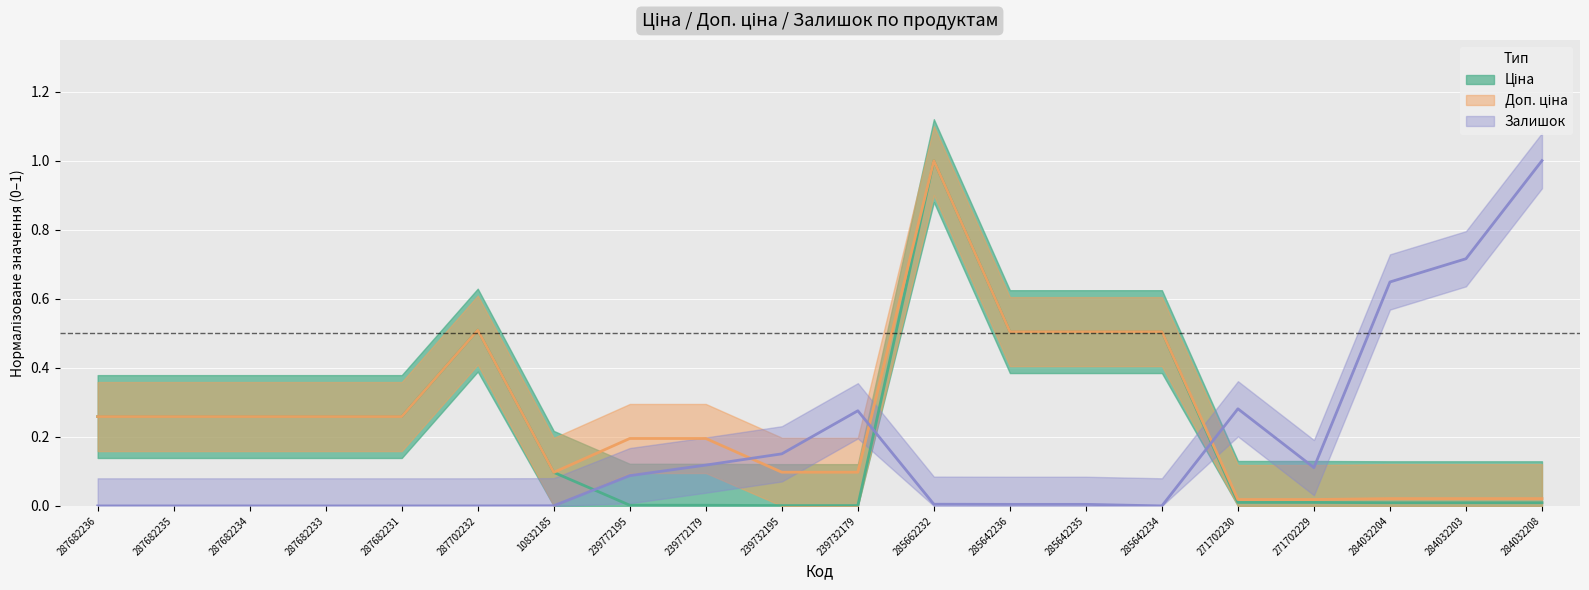

Rank the series by their maximum value, from lowest to highest.

Ціна, Доп. ціна, Залишок